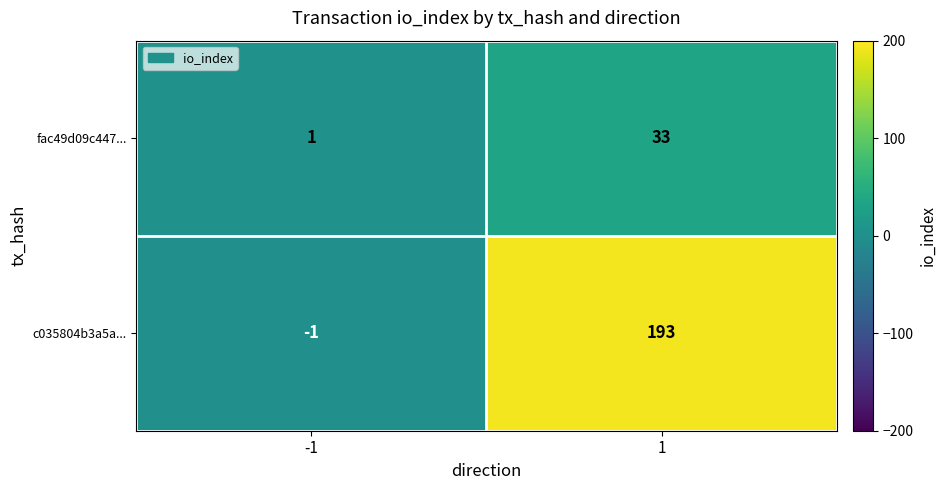

What is the average value of the c035804b3a5a... series?

96